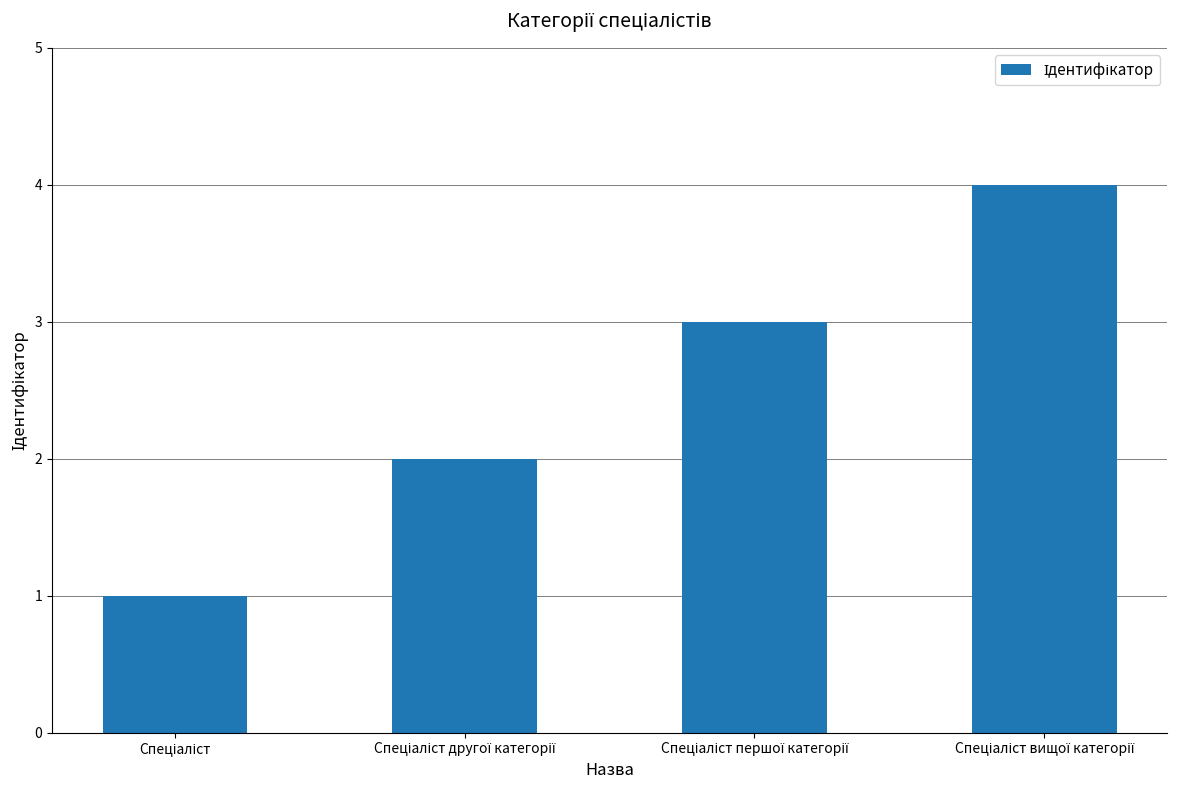

What is the difference between the maximum and minimum values?

3